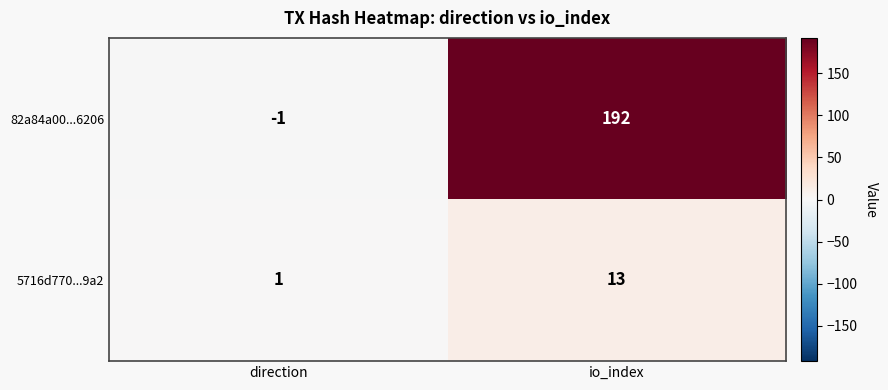

Reading left to right, extract all data points from this chart.

82a84a00...6206: -1	192
5716d770...9a2: 1	13